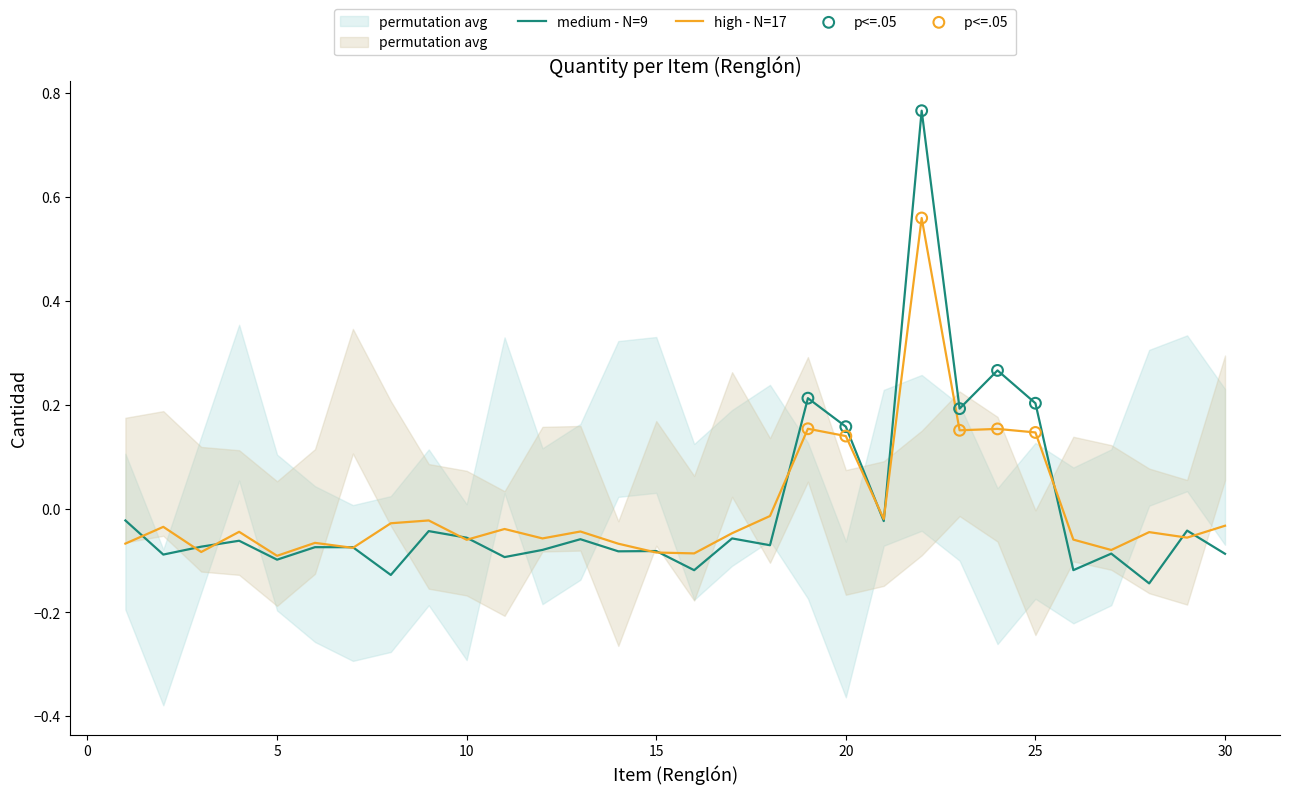

At which category is the sum across all series the highest?

22